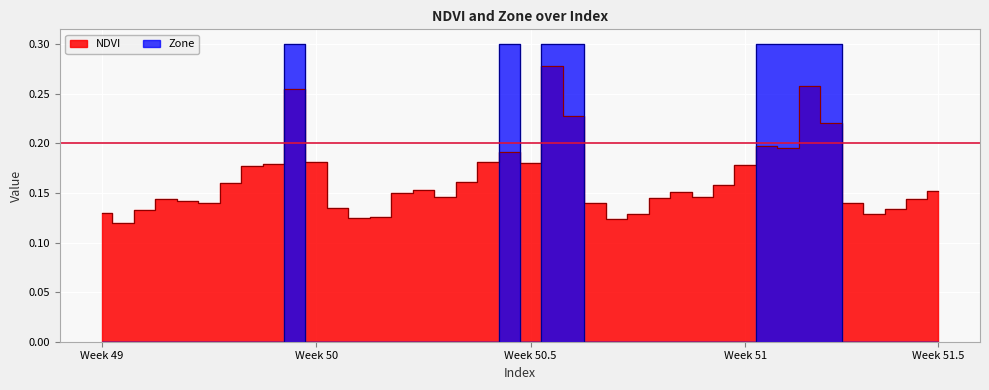

In Zone, how many points are higher than both neighbors (excluding endpoints)?

2